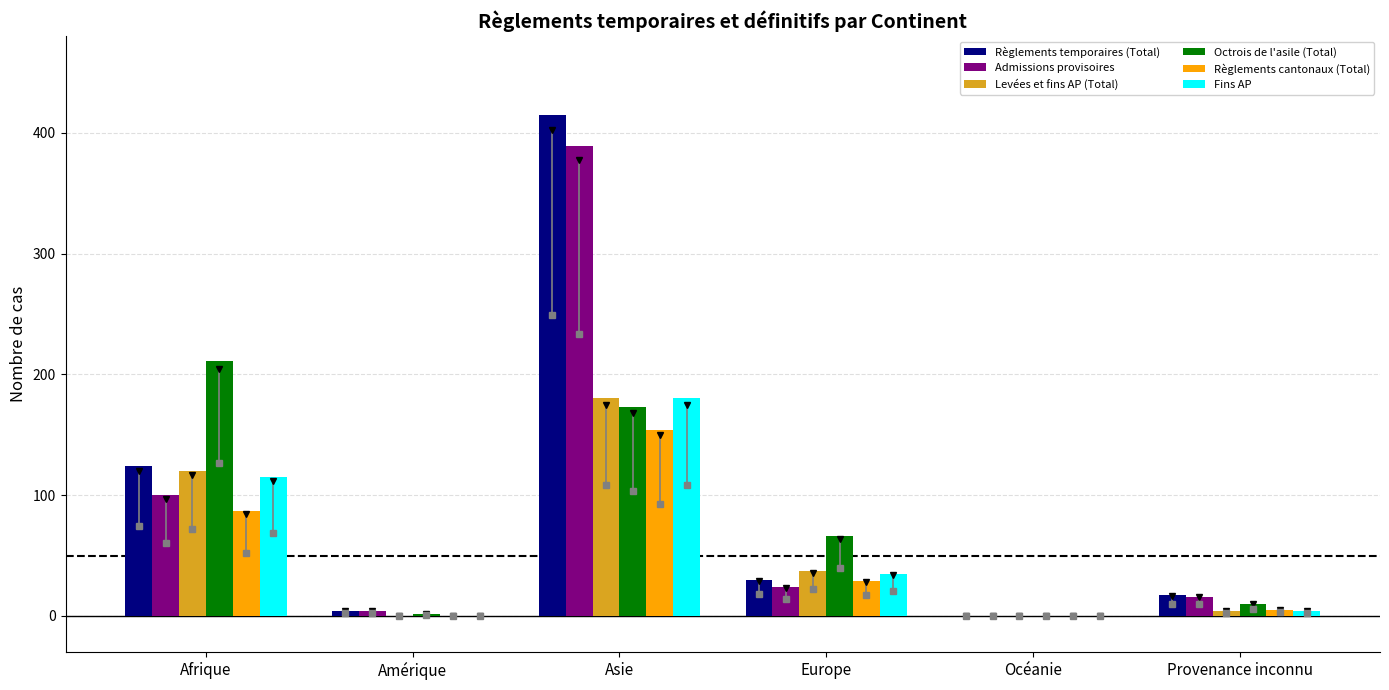

What is the highest value of the Fins AP series?

180